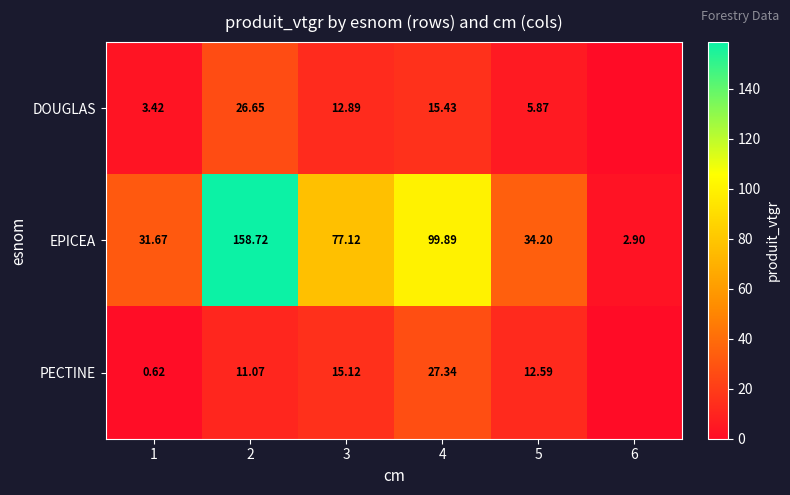

Is the value of PECTINE at 2 greater than the value of DOUGLAS at 2?

No